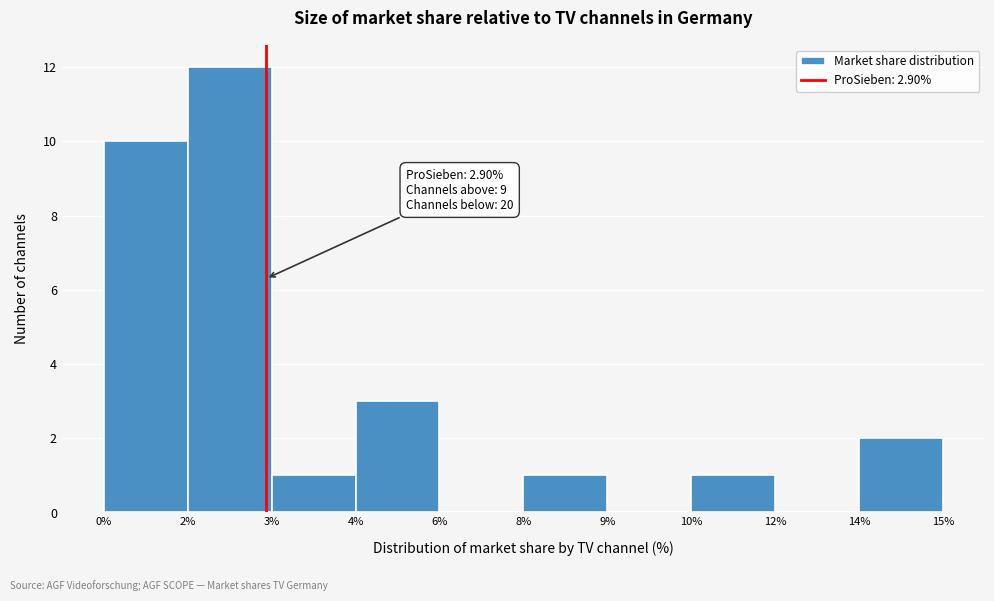

Reading right to left, what are all the values shown in this chart?

14%=2	12%=0	10%=1	9%=0	8%=1	6%=0	4%=3	3%=1	2%=12	0%=10